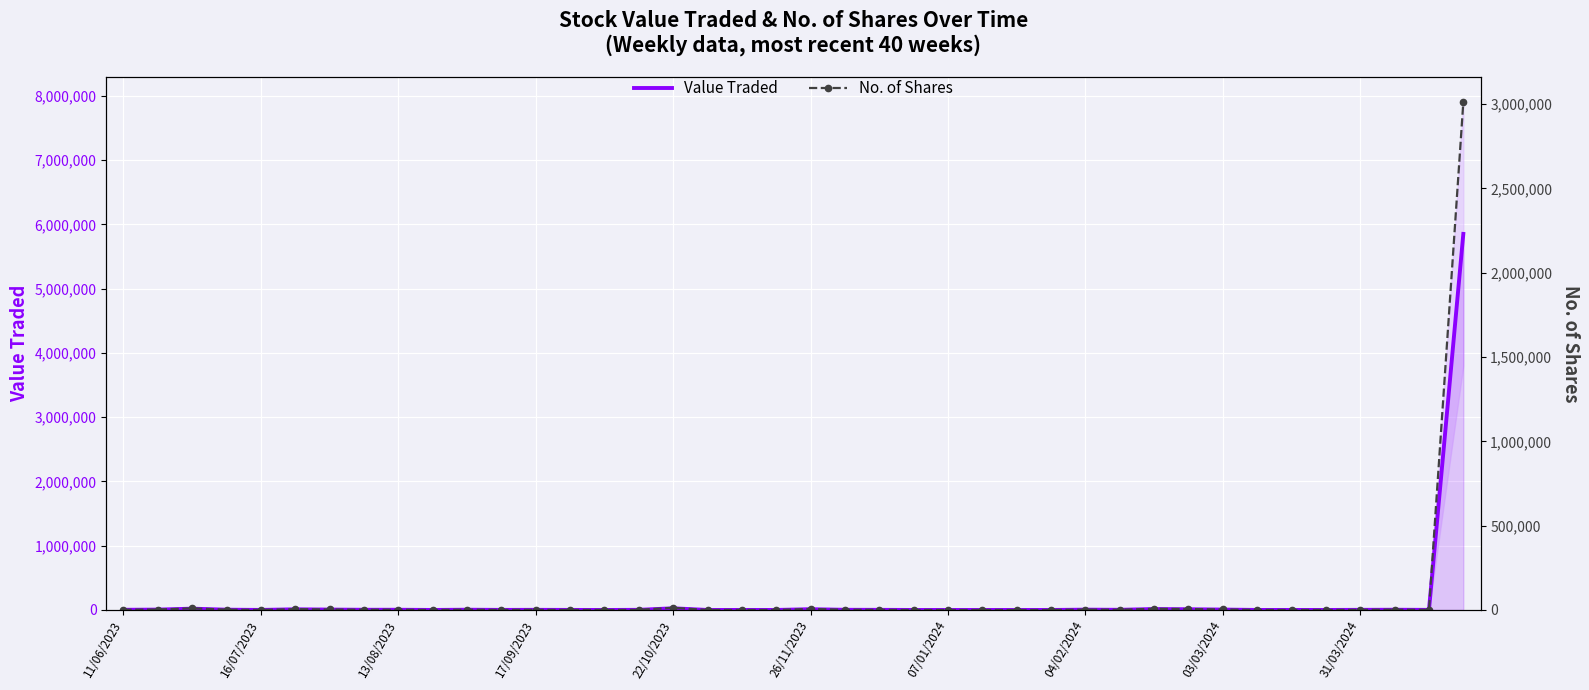

Where is Value Traded nearest to the value 2925384?

22/10/2023